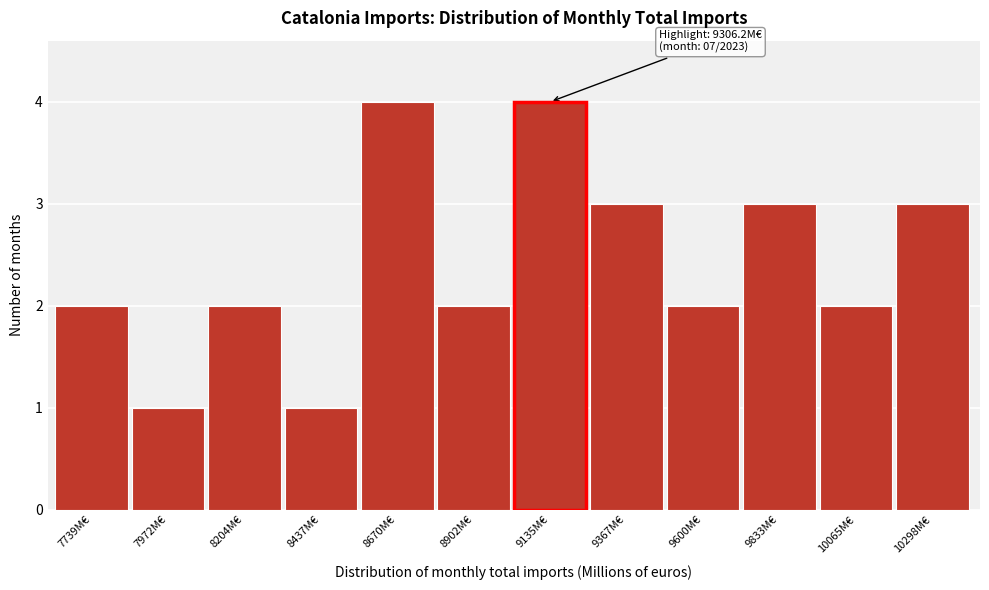

Reading left to right, list all the values displayed in this chart.

7739M€=2	7972M€=1	8204M€=2	8437M€=1	8670M€=4	8902M€=2	9135M€=4	9367M€=3	9600M€=2	9833M€=3	10065M€=2	10298M€=3